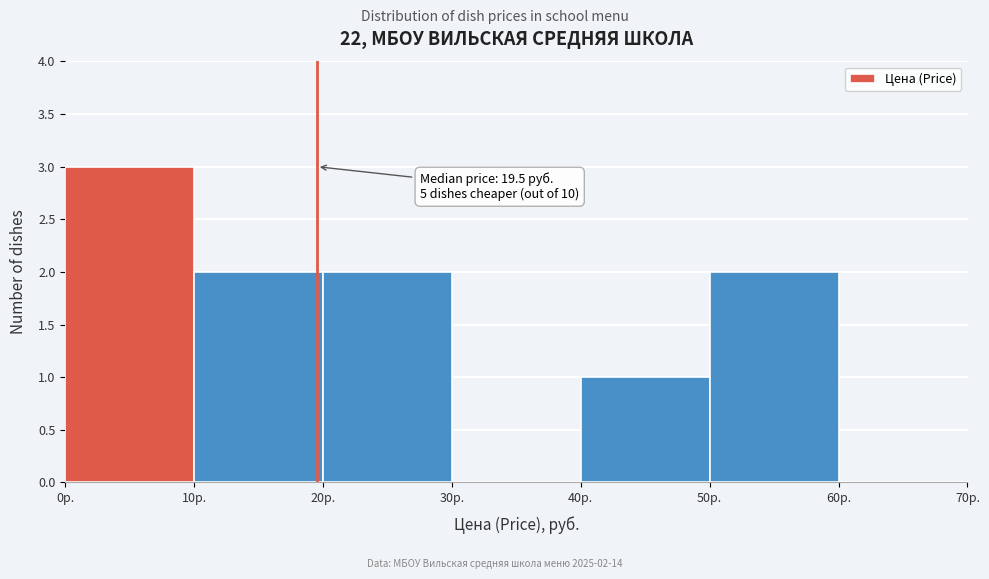

Which range on the x-axis has the tallest bar?

0 to 10